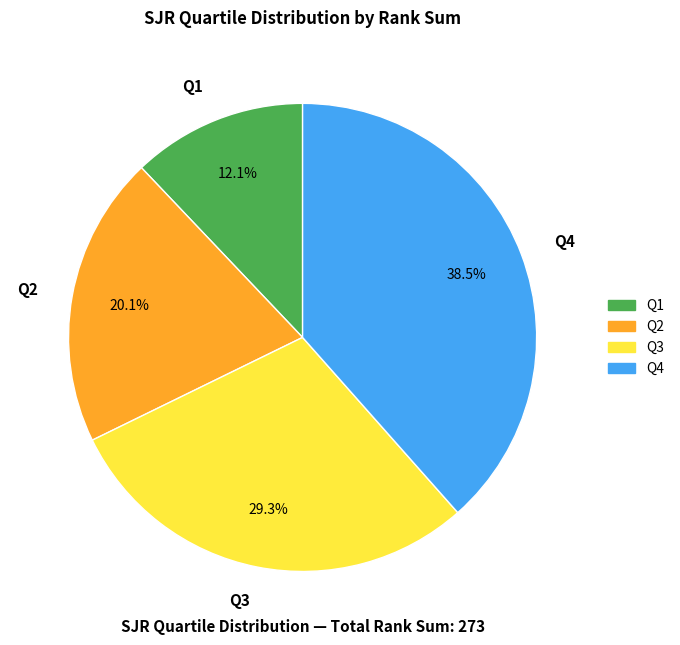

Rank the categories by value from highest to lowest.

Q4, Q3, Q2, Q1